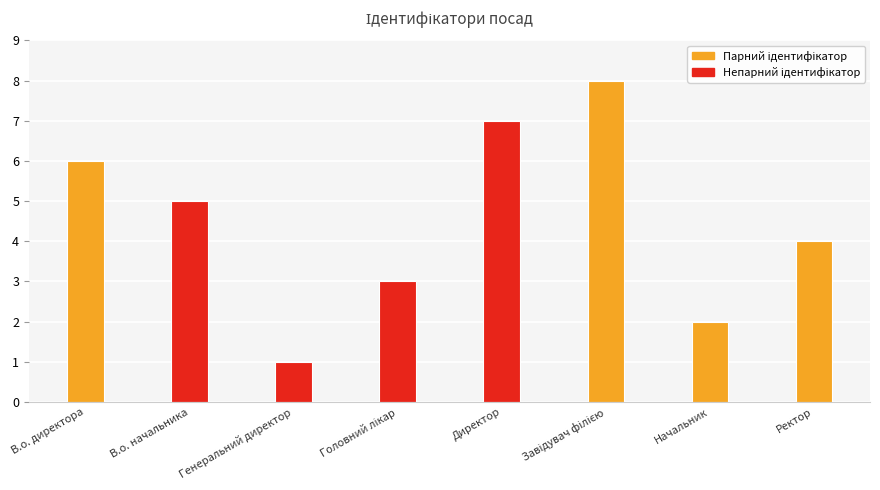

Count the values in the range 3 to 7.

5